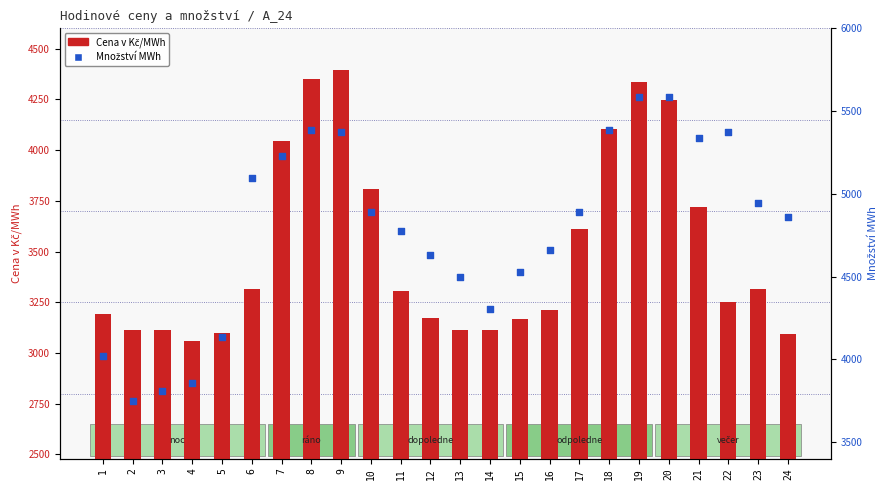

Is the value of Množství MWh at 10 greater than the value of Cena v Kč/MWh at 19?

Yes